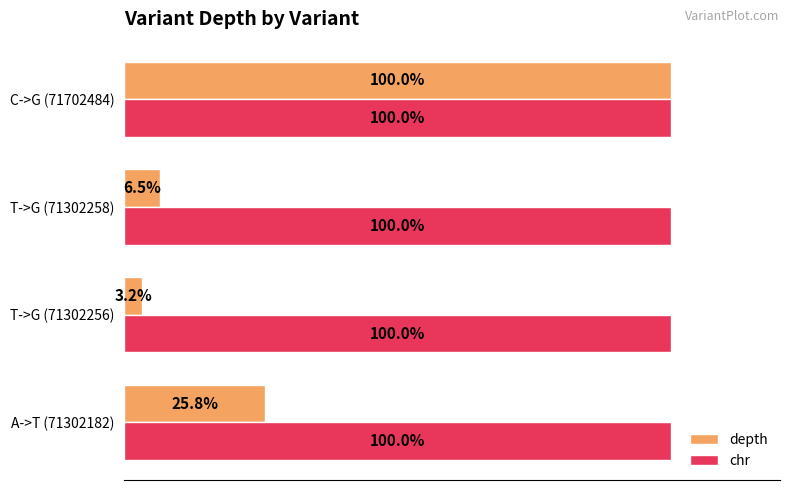

Rank the series by their average value, from lowest to highest.

depth, chr